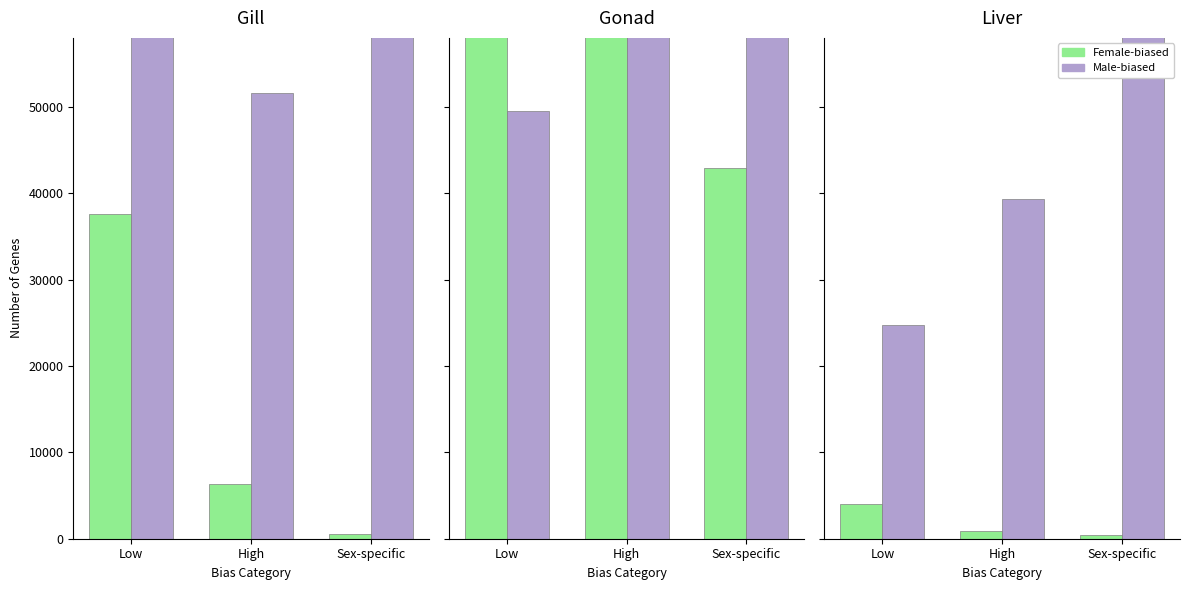

The value of Male-biased at High is 39379.2. True or false?

True